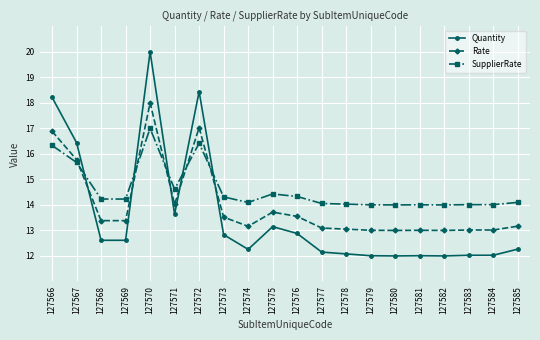

Which series has the largest total across all categories?

SupplierRate